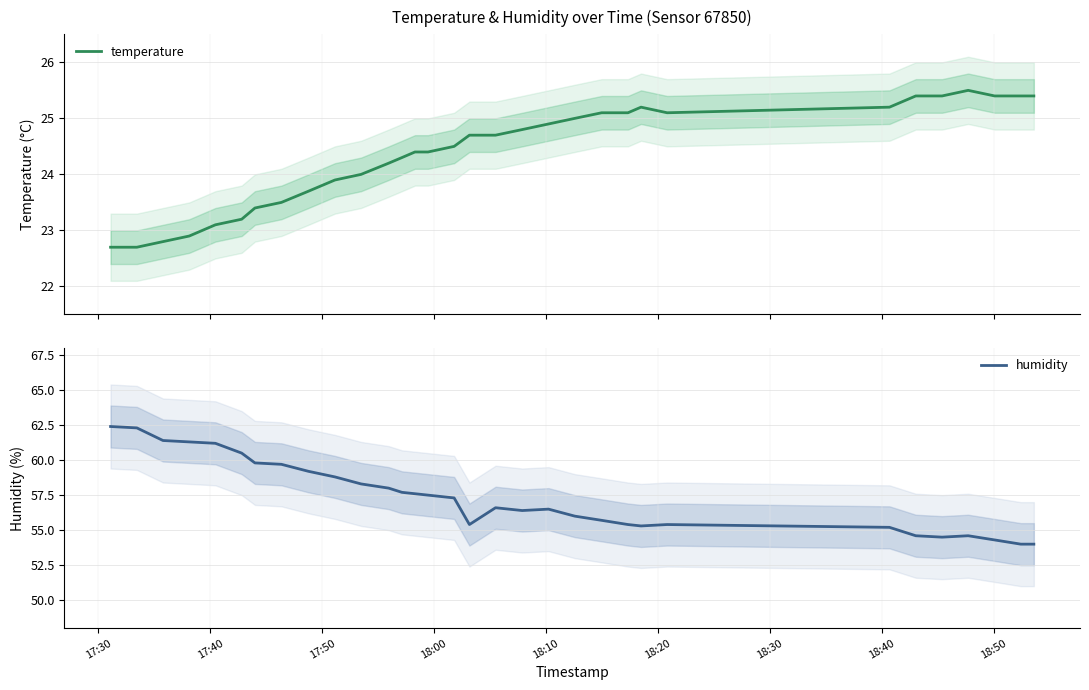

Reading left to right, extract all data points from this chart.

temperature: 22.7	22.7	22.8	22.9	23.1	23.2	23.4	23.5	23.7	23.9	24.0	24.2	24.3	24.4	24.4	24.5	24.7	24.7	24.8	24.9	25.0	25.1	25.1	25.2	25.1	25.2	25.4	25.4	25.5	25.4	25.4	25.4
humidity: 62.4	62.3	61.4	61.3	61.2	60.5	59.8	59.7	59.2	58.8	58.3	58.0	57.7	57.6	57.5	57.3	55.4	56.6	56.4	56.5	56.0	55.7	55.4	55.3	55.4	55.2	54.6	54.5	54.6	54.3	54.0	54.0